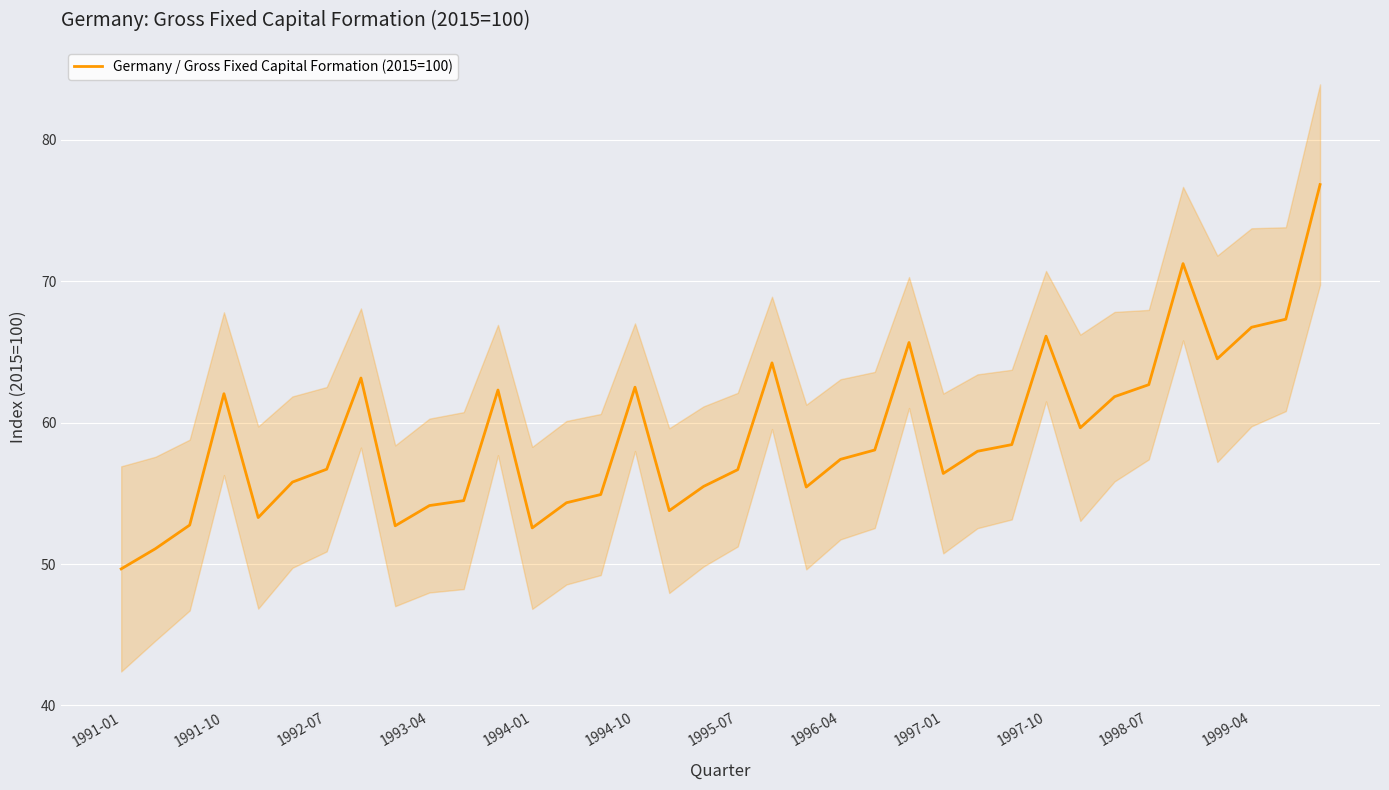

The value of Germany / Gross Fixed Capital Formation (2015=100) at 1995-07 is 24.4. True or false?

False